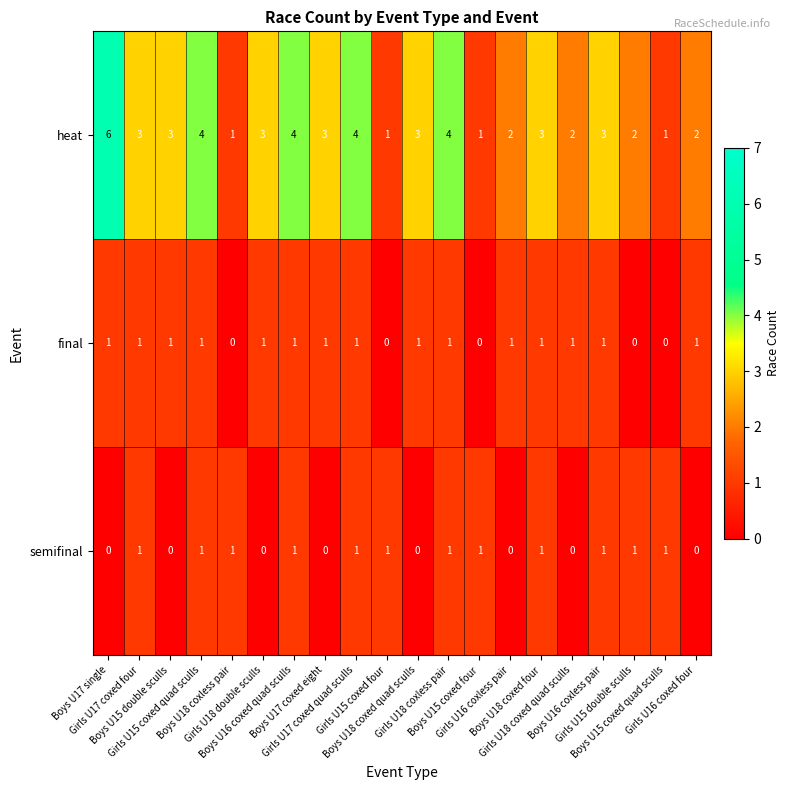

How many semifinal values are between 0 and 1?

20